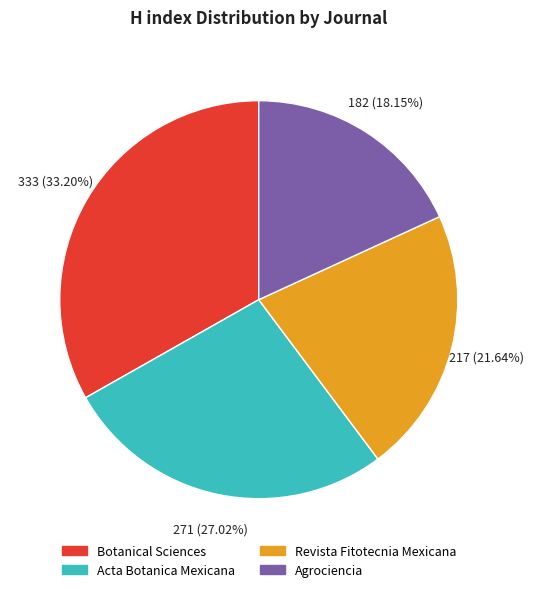

How many slices are in this pie chart?

4